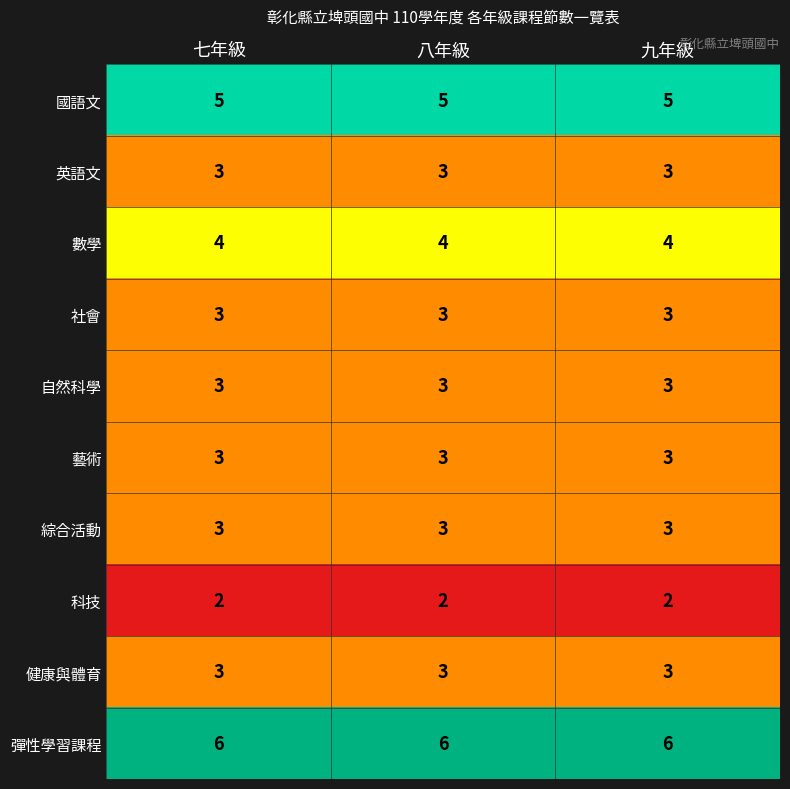

Is it true that 英語文 equals 5 at 九年級?

False